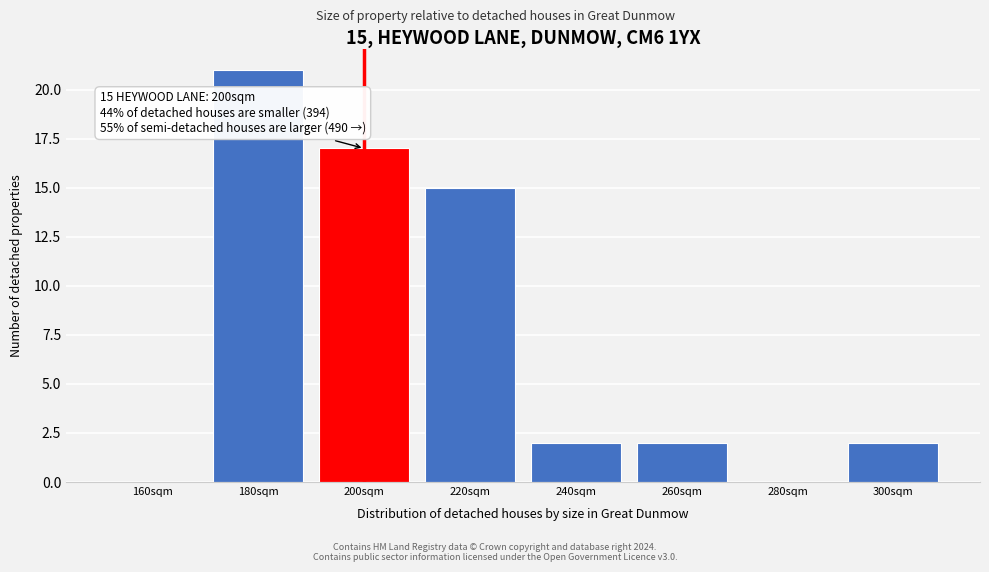

Reading right to left, list all the values displayed in this chart.

300sqm=2	280sqm=0	260sqm=2	240sqm=2	220sqm=15	200sqm=17	180sqm=21	160sqm=0